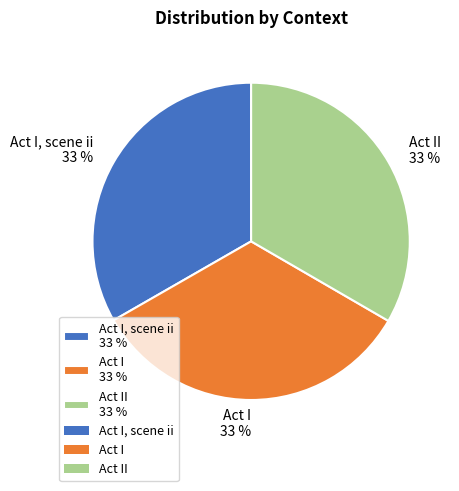

To the nearest percent, what is the combined percentage of Act I, scene ii 33 % and Act I 33 %?

67%